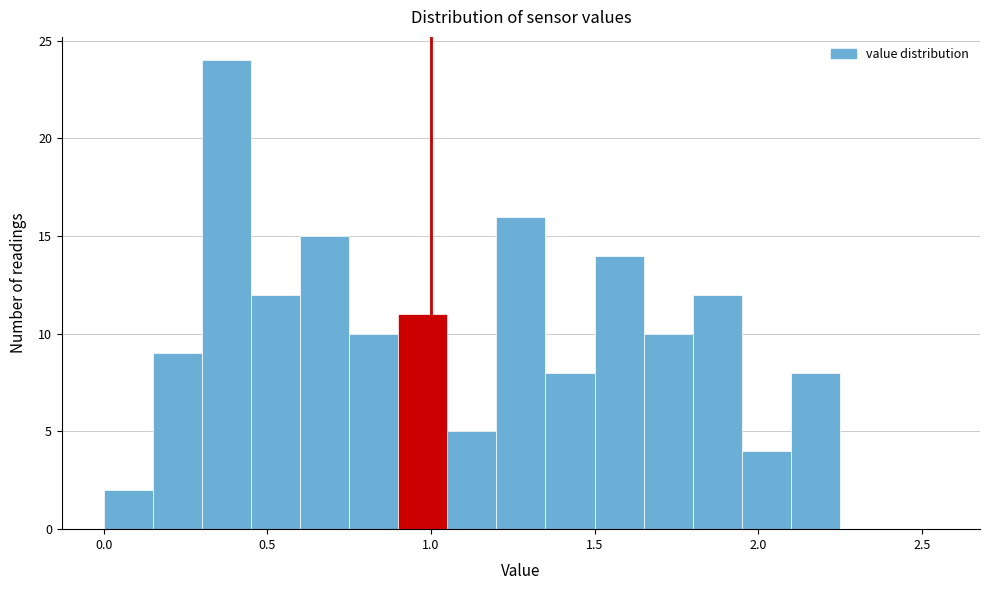

Around what value on the x-axis is the tallest bar? Give the approximate position of its centre, as read against the axis.

0.40